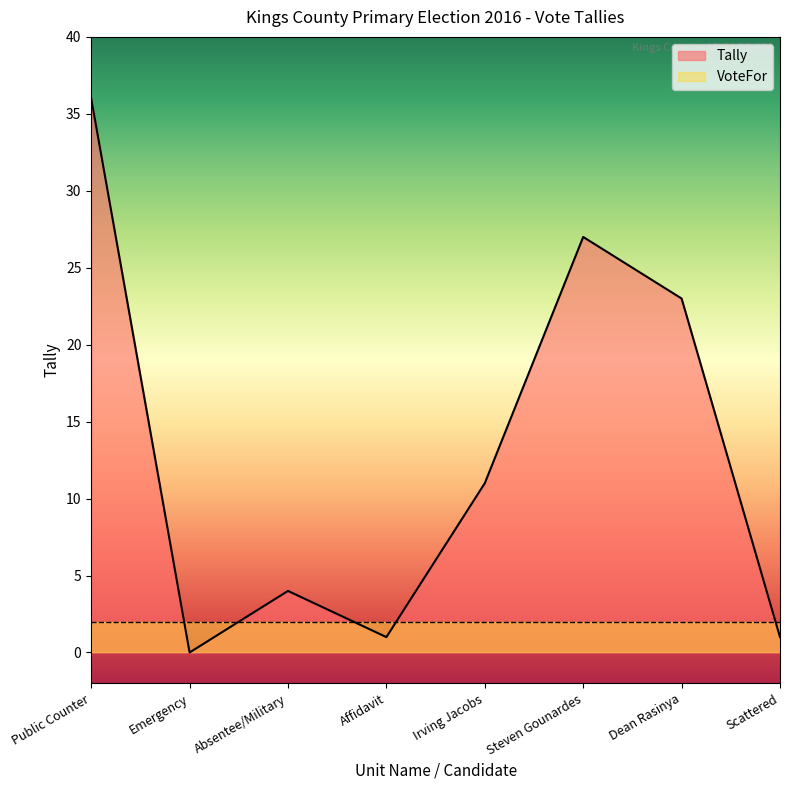

Which has a higher value, Irving Jacobs or Affidavit?

Irving Jacobs